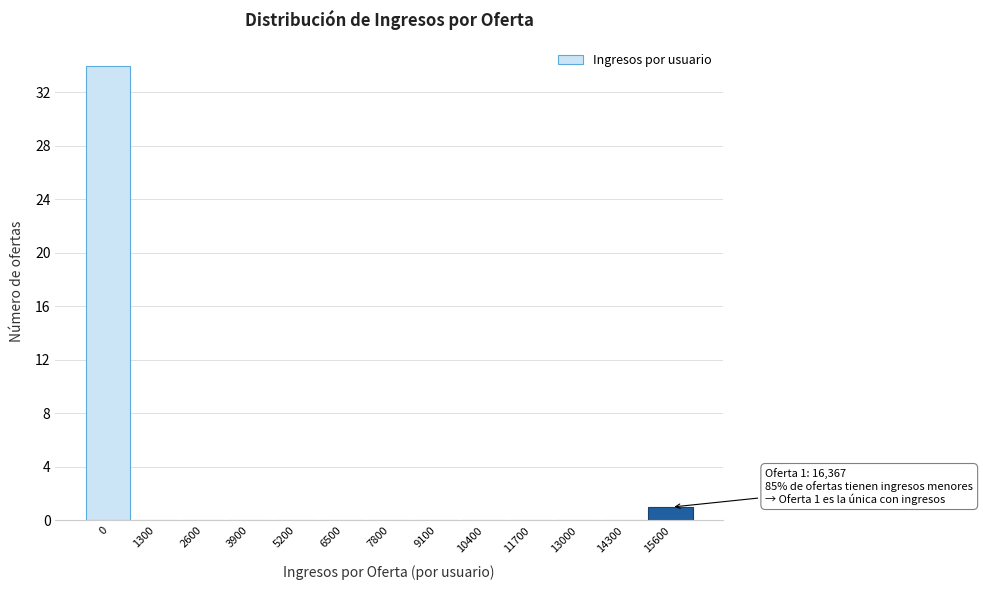

Reading left to right, extract all data points from this chart.

0=34	1300=0	2600=0	3900=0	5200=0	6500=0	7800=0	9100=0	10400=0	11700=0	13000=0	14300=0	15600=1